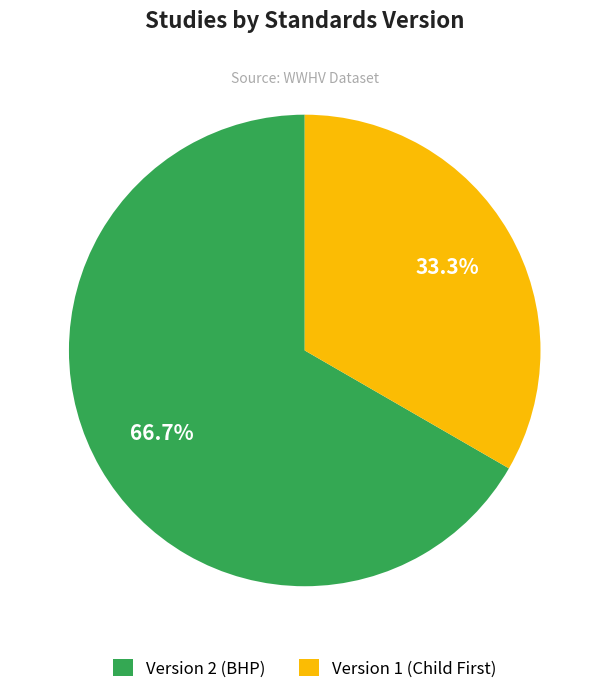

Is there a majority slice in this chart?

Yes